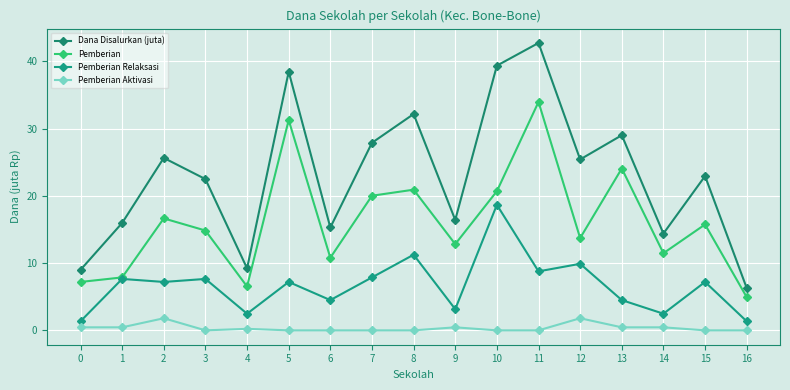

Which series has the largest total across all categories?

Dana Disalurkan (juta)